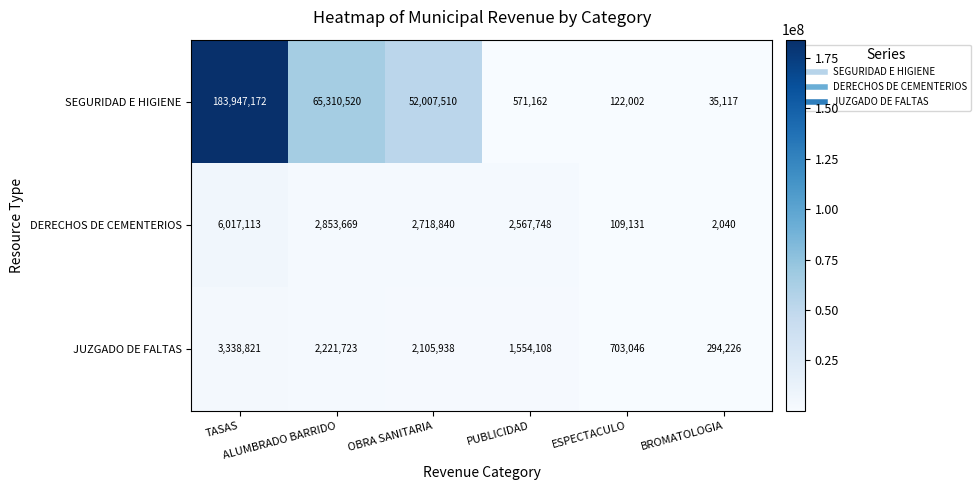

At ESPECTACULO, list the series in order from largest to smallest.

JUZGADO DE FALTAS, SEGURIDAD E HIGIENE, DERECHOS DE CEMENTERIOS